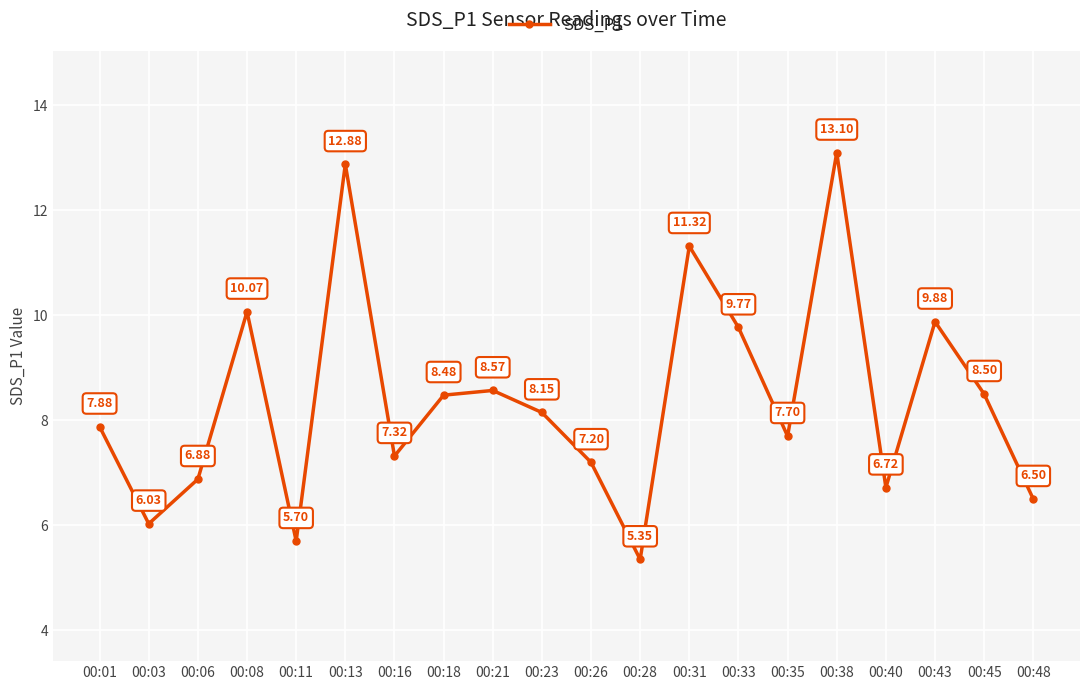

What is the average value?

8.4